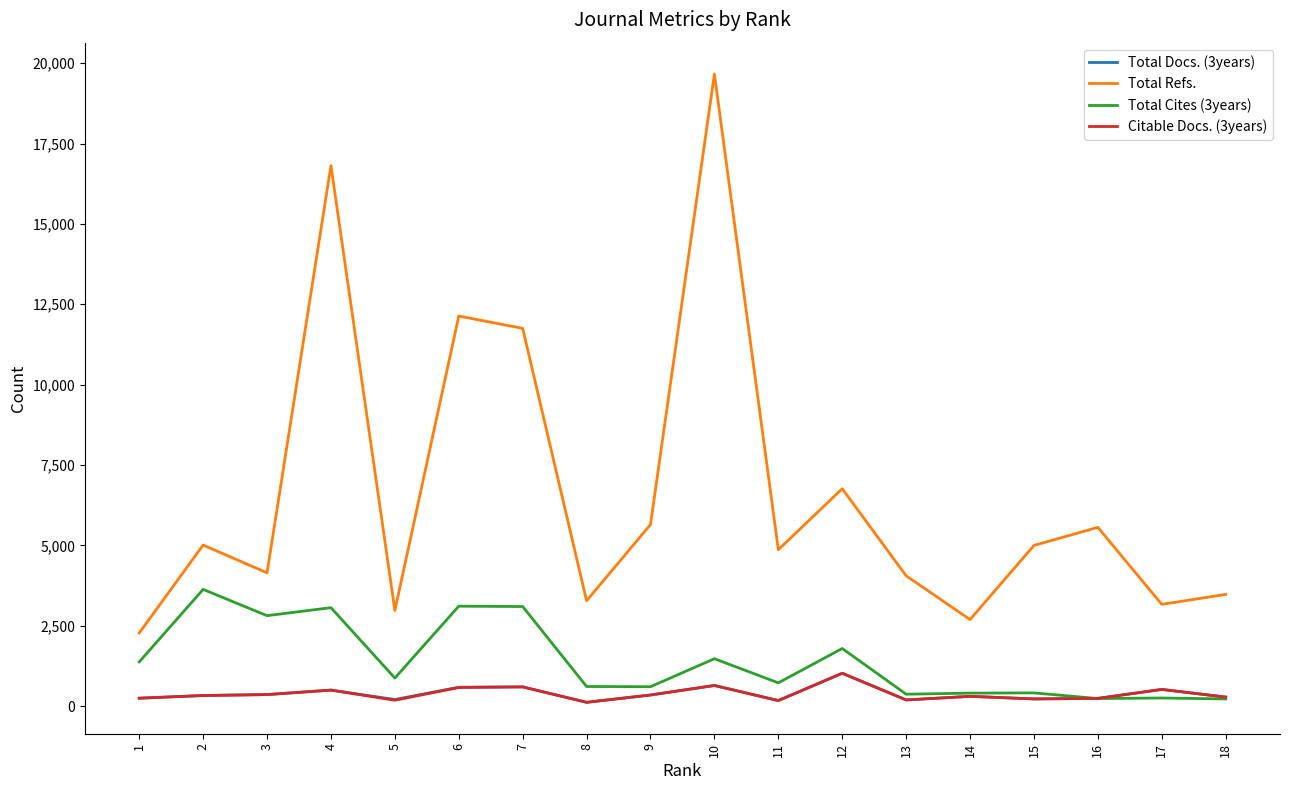

Which series has the largest range (max minus min)?

Total Refs.